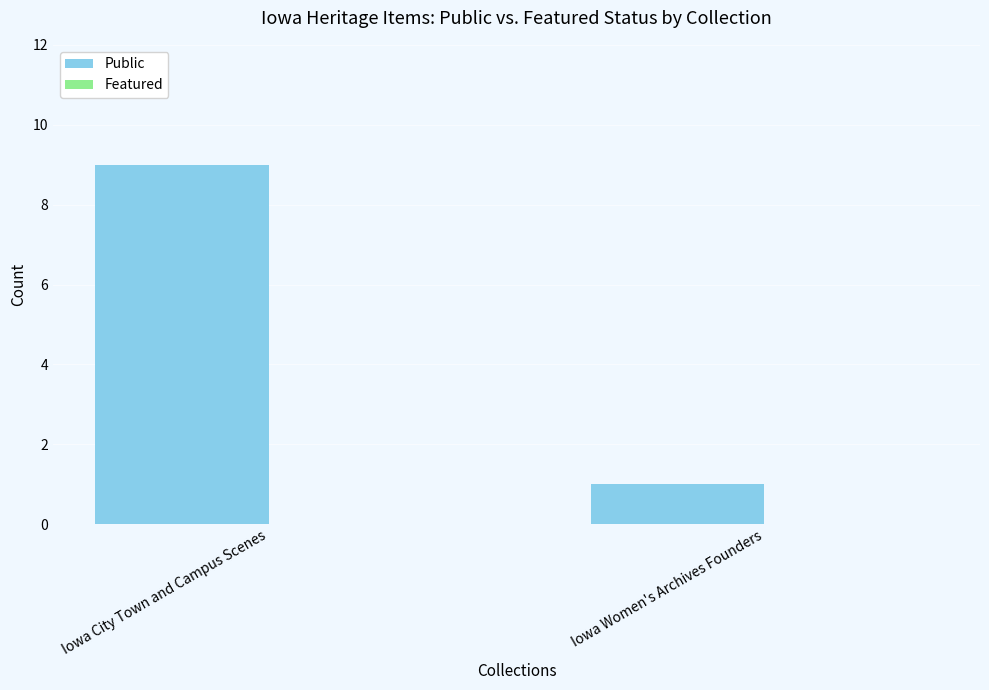

Reading left to right, extract all data points from this chart.

9	1